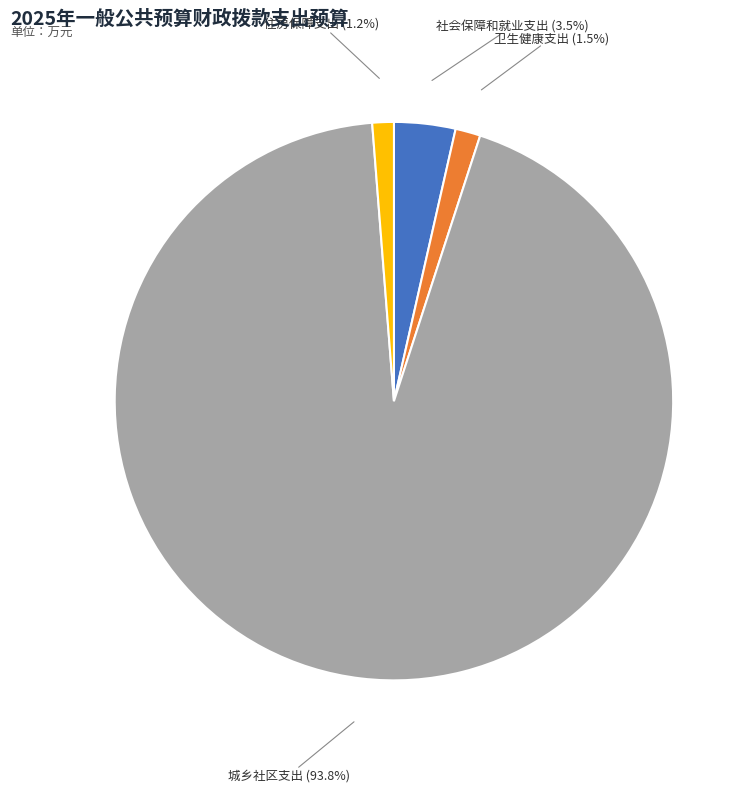

Is there any slice that represents more than half of the pie?

Yes